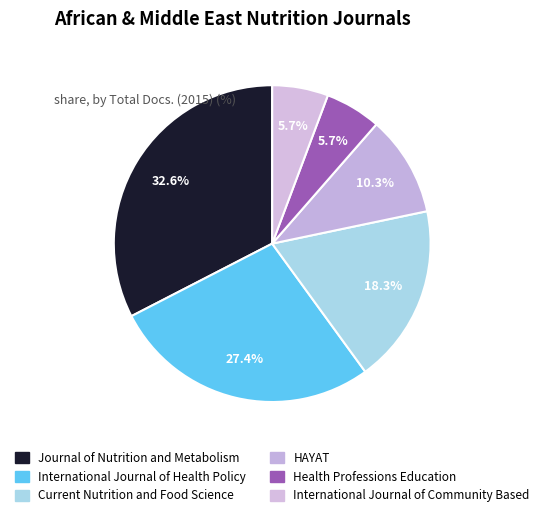

What is the largest slice in the pie chart?

Journal of Nutrition and Metabolism